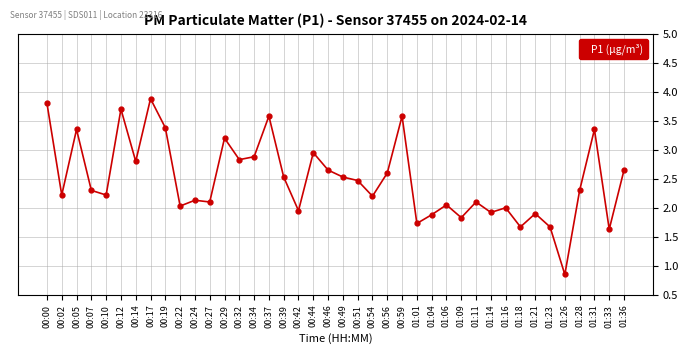

At which category does the chart reach its minimum across all series?

01:26